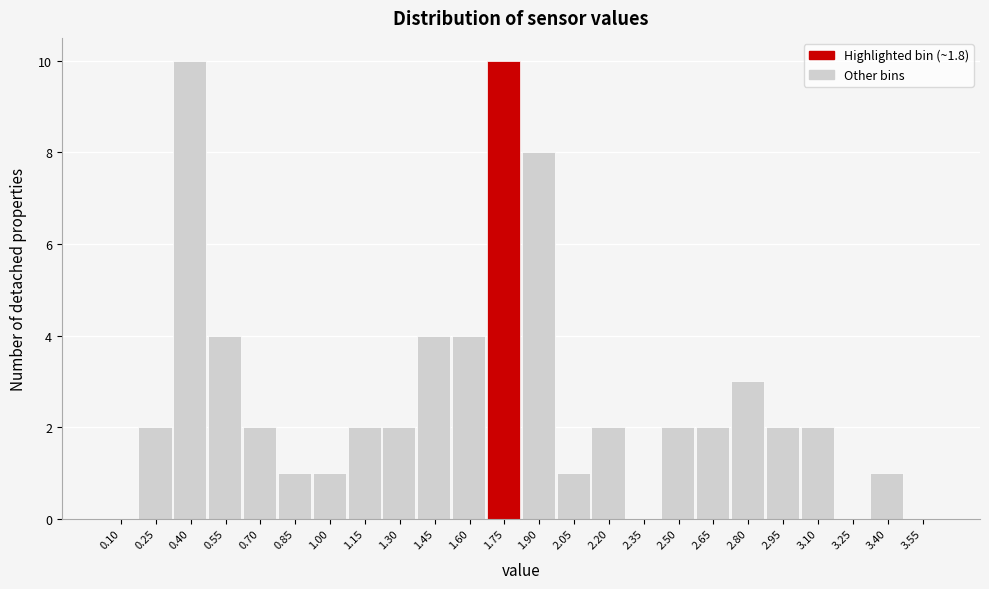

Reading left to right, extract all data points from this chart.

0.10=0	0.25=2	0.40=10	0.55=4	0.70=2	0.85=1	1.00=1	1.15=2	1.30=2	1.45=4	1.60=4	1.75=10	1.90=8	2.05=1	2.20=2	2.35=0	2.50=2	2.65=2	2.80=3	2.95=2	3.10=2	3.25=0	3.40=1	3.55=0